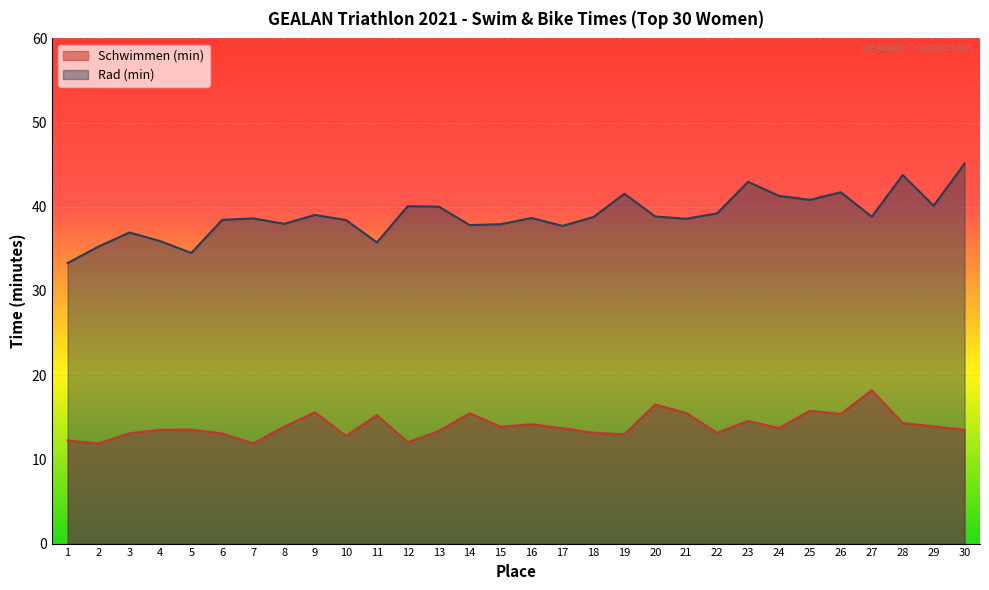

Reading left to right, list all the values displayed in this chart.

Schwimmen (min): 1=12.2	2=11.9	3=13.1	4=13.5	5=13.5	6=13.1	7=11.9	8=13.9	9=15.6	10=12.8	11=15.2	12=12.1	13=13.4	14=15.5	15=13.9	16=14.2	17=13.7	18=13.2	19=13.0	20=16.5	21=15.5	22=13.2	23=14.6	24=13.7	25=15.8	26=15.4	27=18.2	28=14.3	29=13.9	30=13.5
Rad (min): 1=33.3	2=35.3	3=37.0	4=35.9	5=34.5	6=38.5	7=38.6	8=38.0	9=39.0	10=38.4	11=35.8	12=40.1	13=40.0	14=37.8	15=37.9	16=38.7	17=37.7	18=38.8	19=41.5	20=38.9	21=38.6	22=39.2	23=43.0	24=41.3	25=40.8	26=41.7	27=38.8	28=43.8	29=40.1	30=45.1